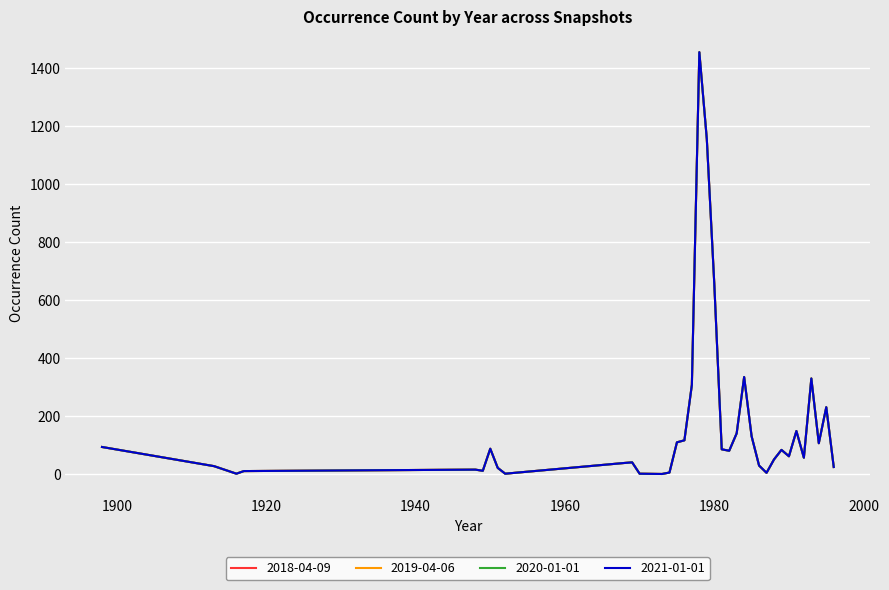

What is the difference between the maximum and second lowest values in the 2019-04-06 series?

1452